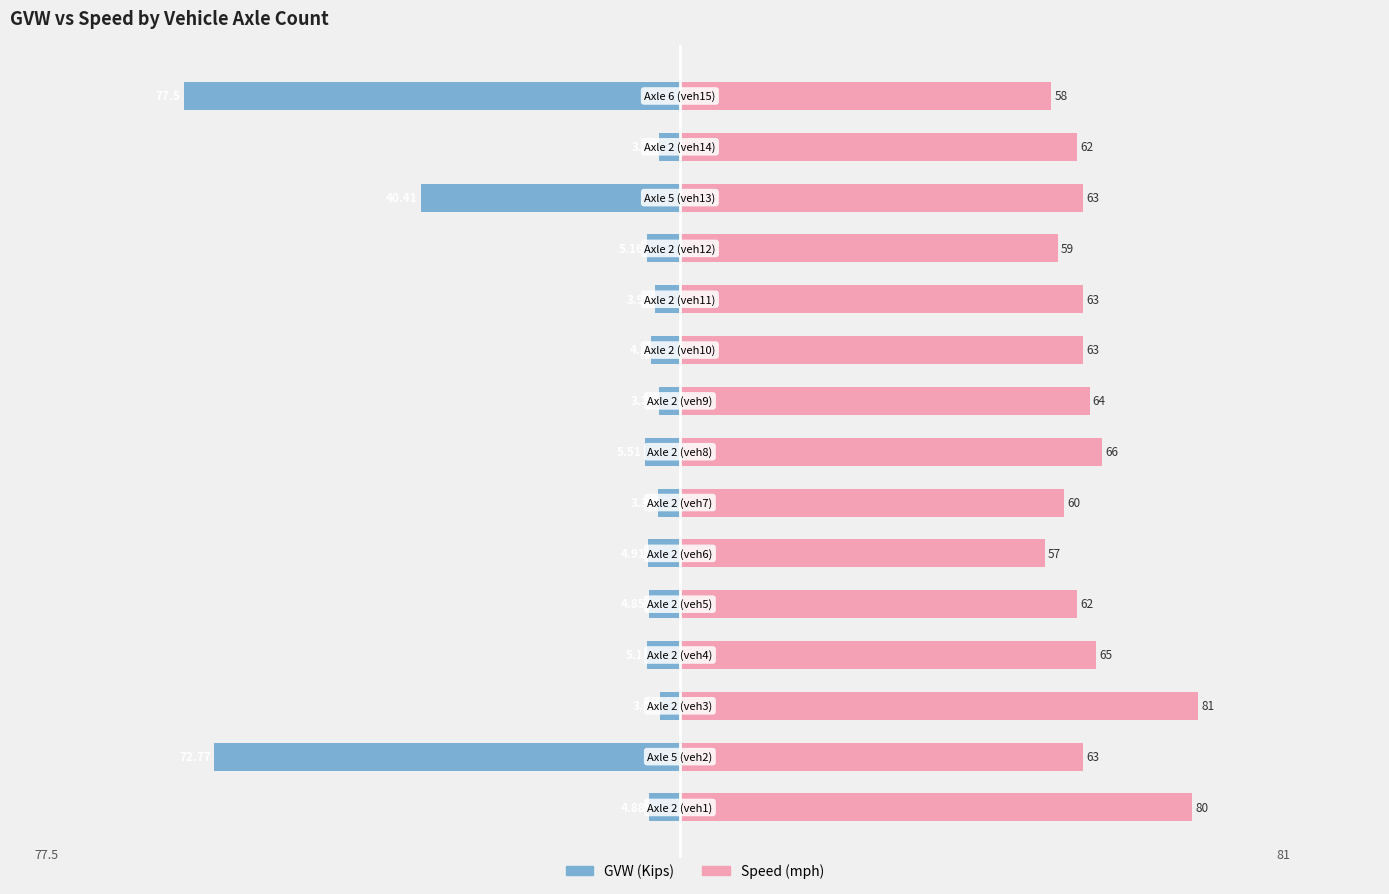

List the labels in order of GVW (Kips) value, smallest first.

14, 1, 12, 7, 11, 3, 5, 0, 4, 9, 10, 6, 8, 13, 2